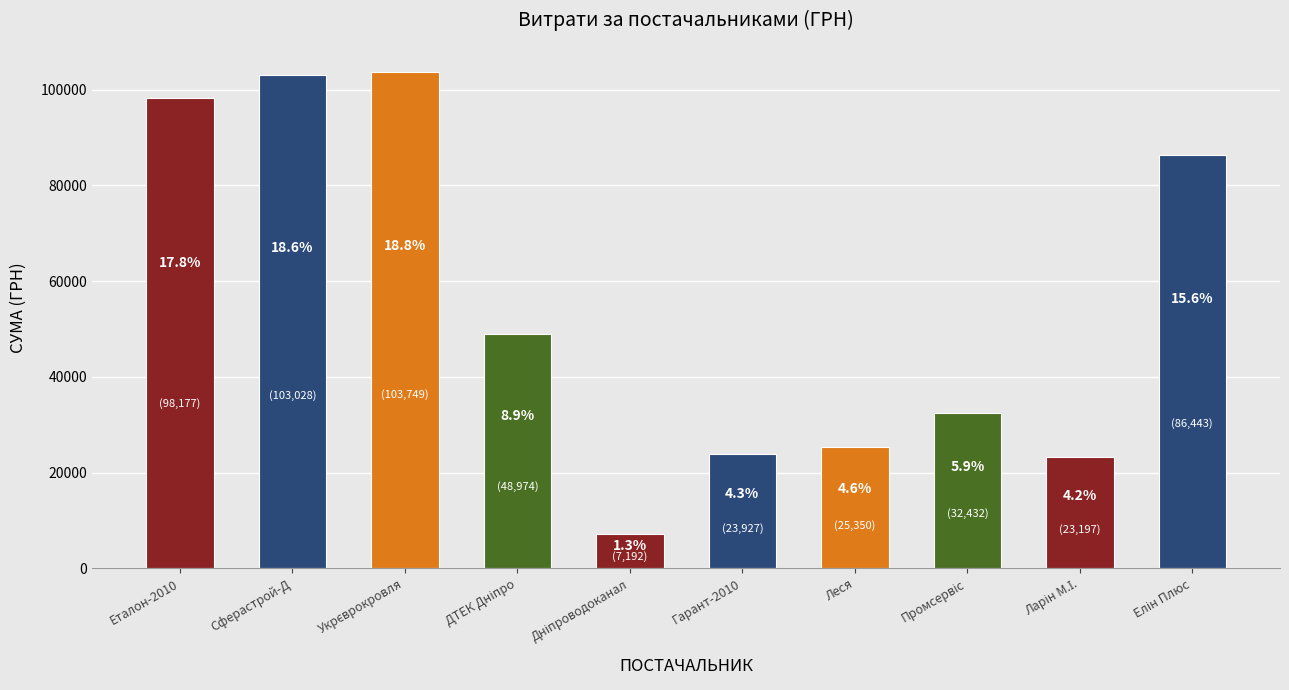

What is the sum of all values?

552470.1